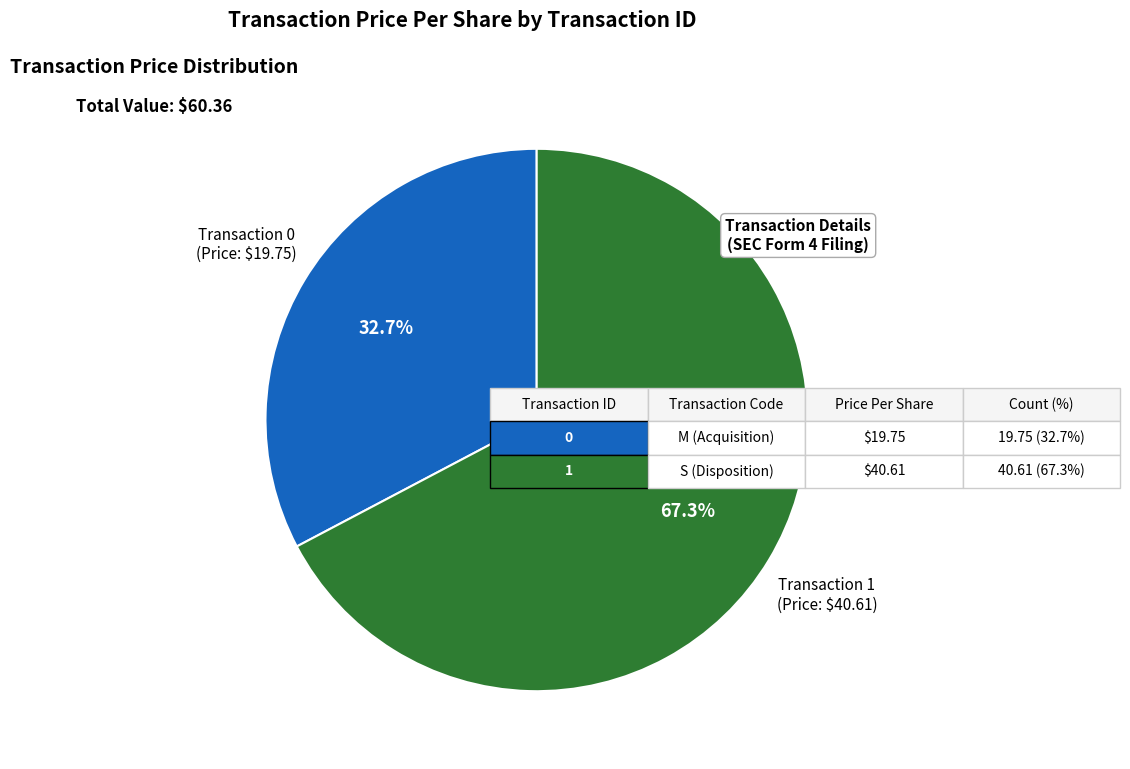

Does any single category account for the majority?

Yes